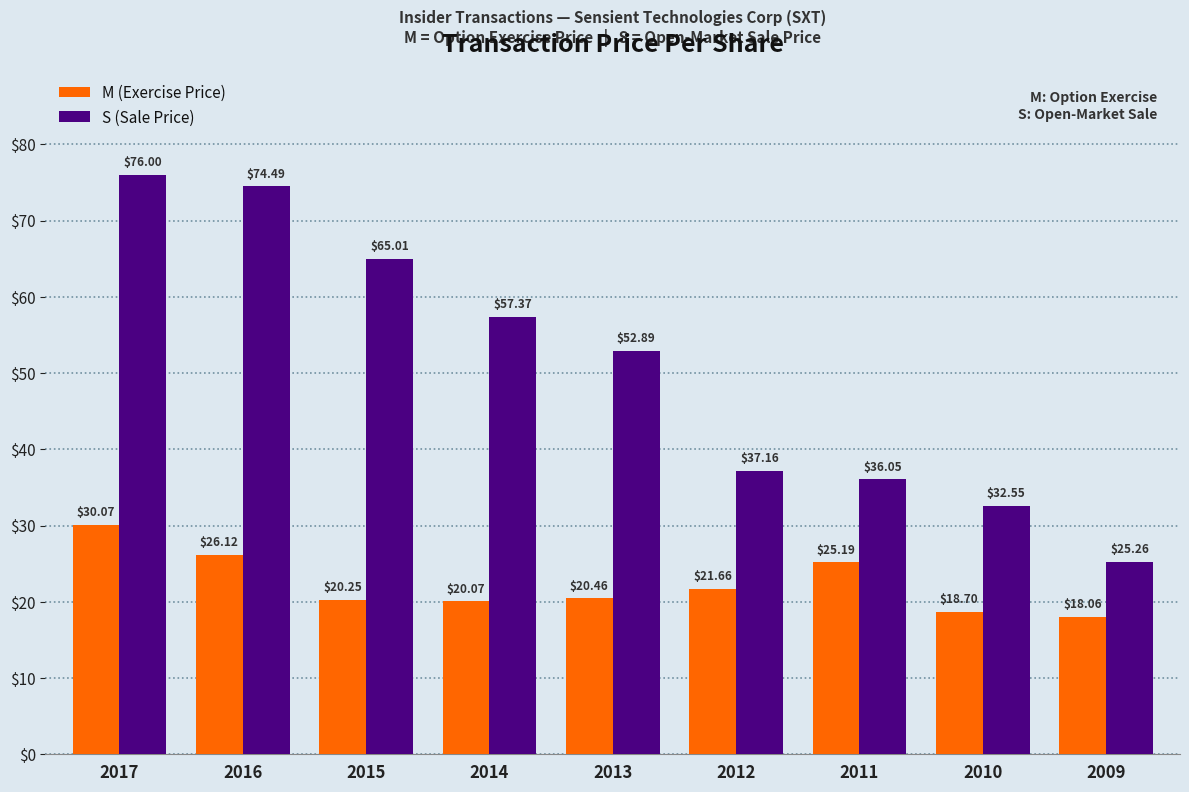

Which series changed the most between 2014 and 2011?

S (Sale Price)